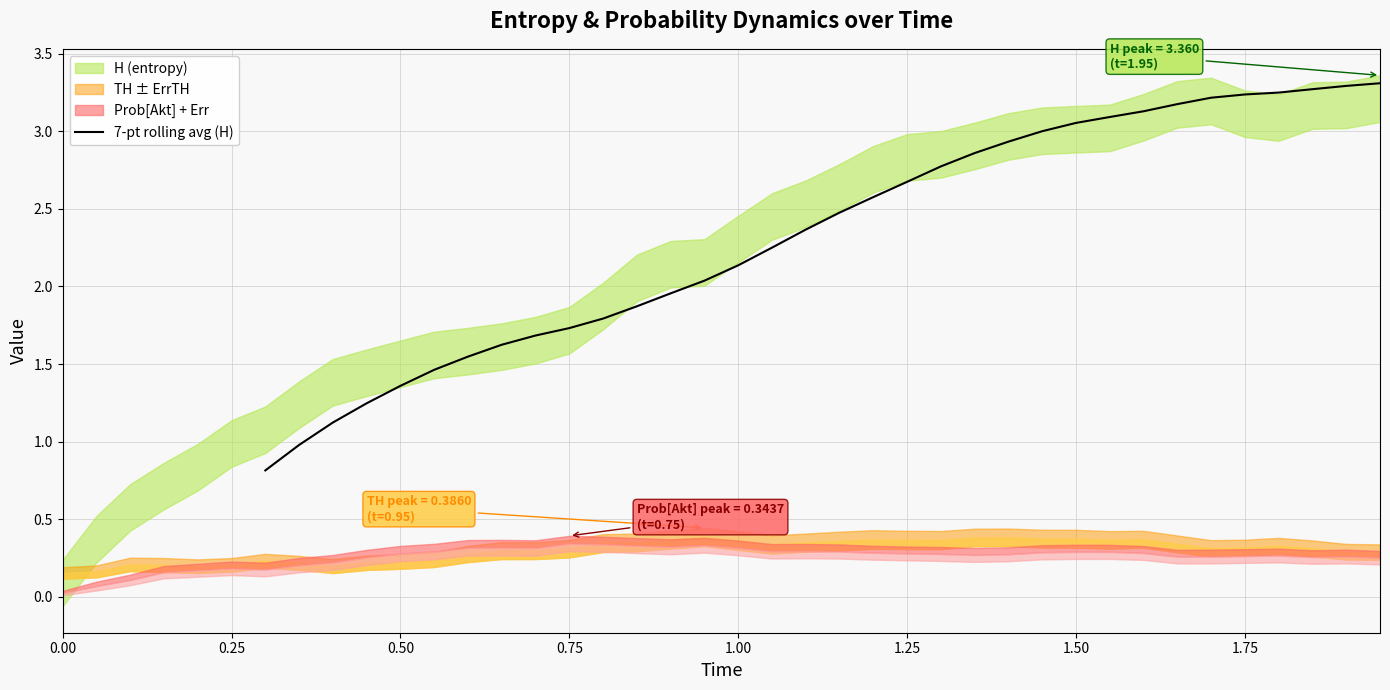

What is the difference between the maximum and minimum values?

2.5